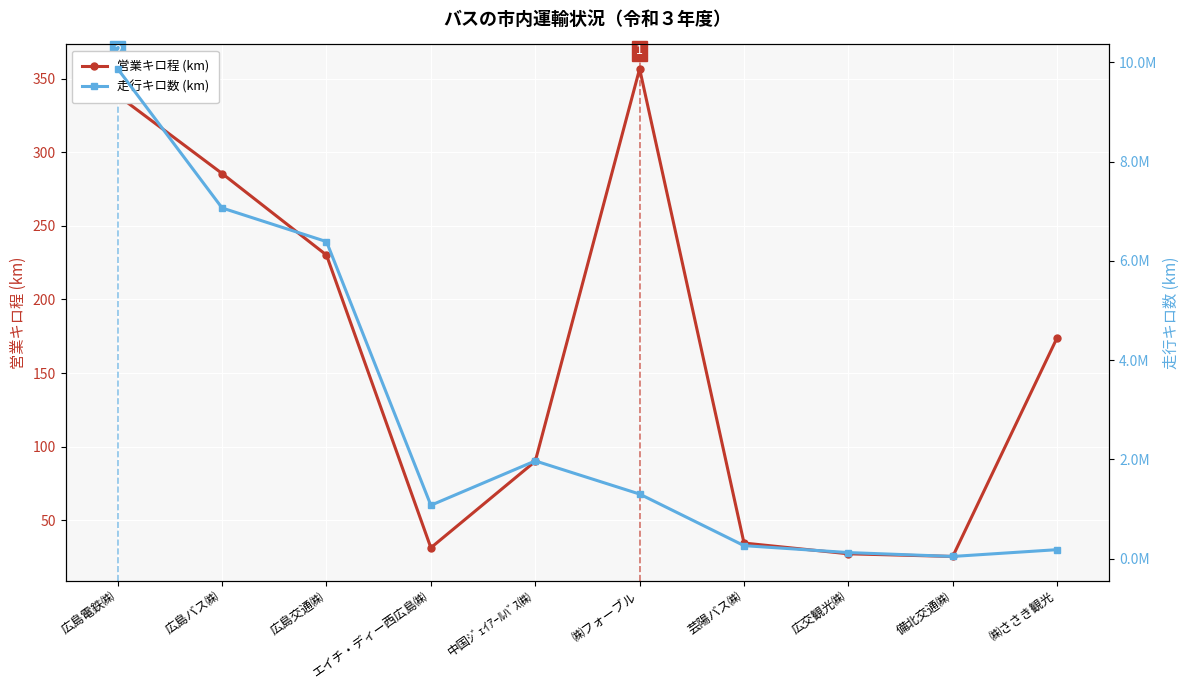

What is the total value across all series at ㈱フォーブル?

1301799.6